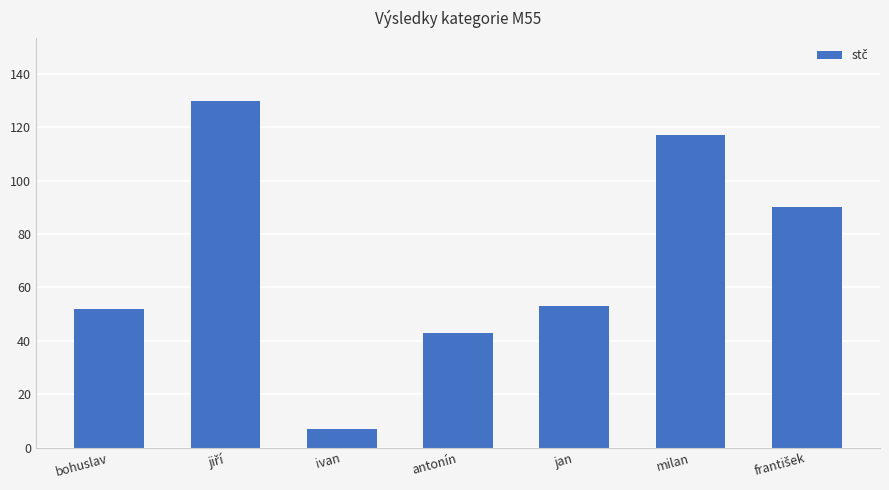

Read the value at ivan.

7